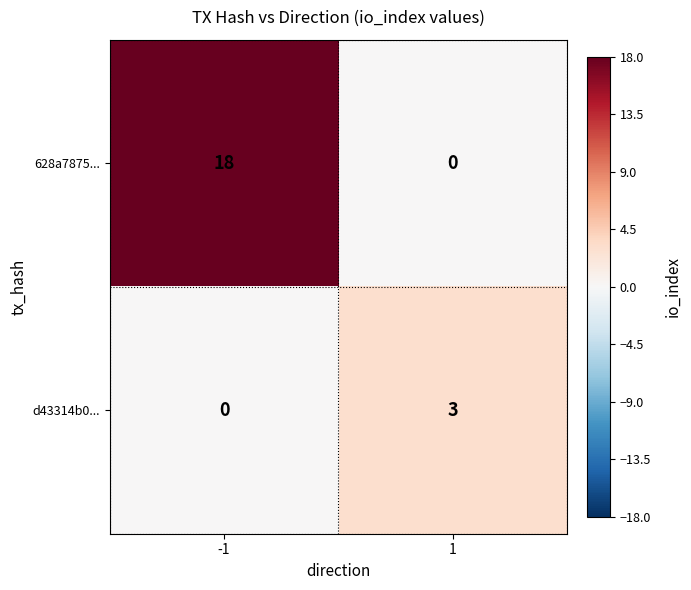

Between -1 and 1, which series saw the biggest shift?

628a7875...